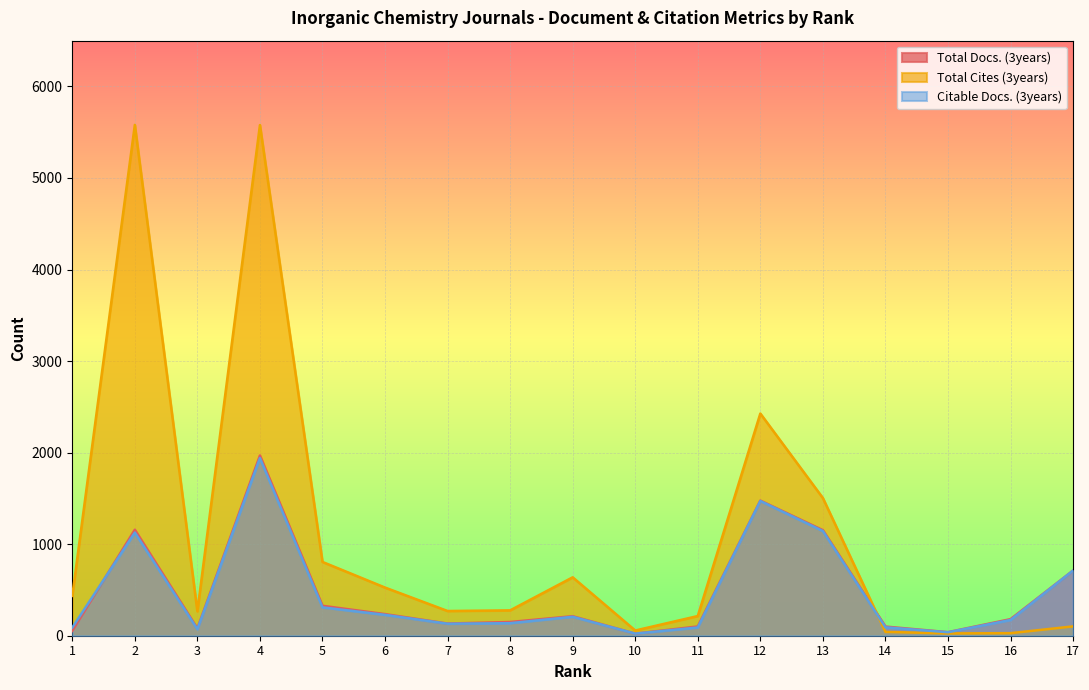

What is the difference between the Total Cites (3years) values at 17 and 5?

704